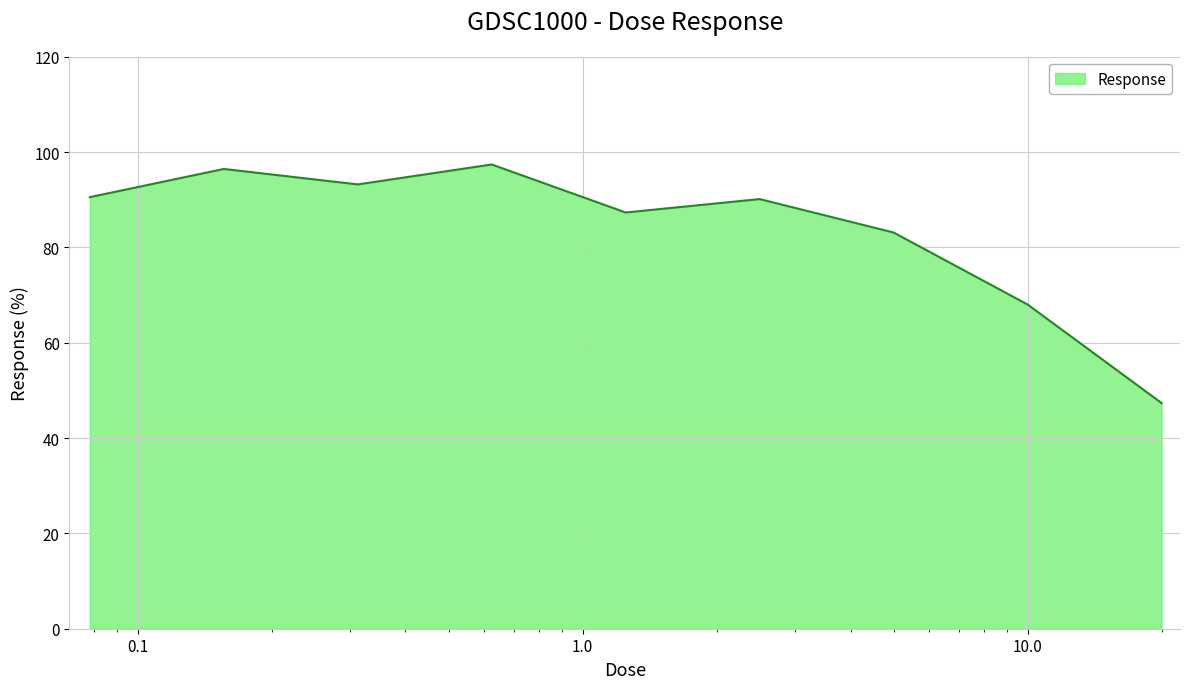

What is the greatest value displayed?

97.4